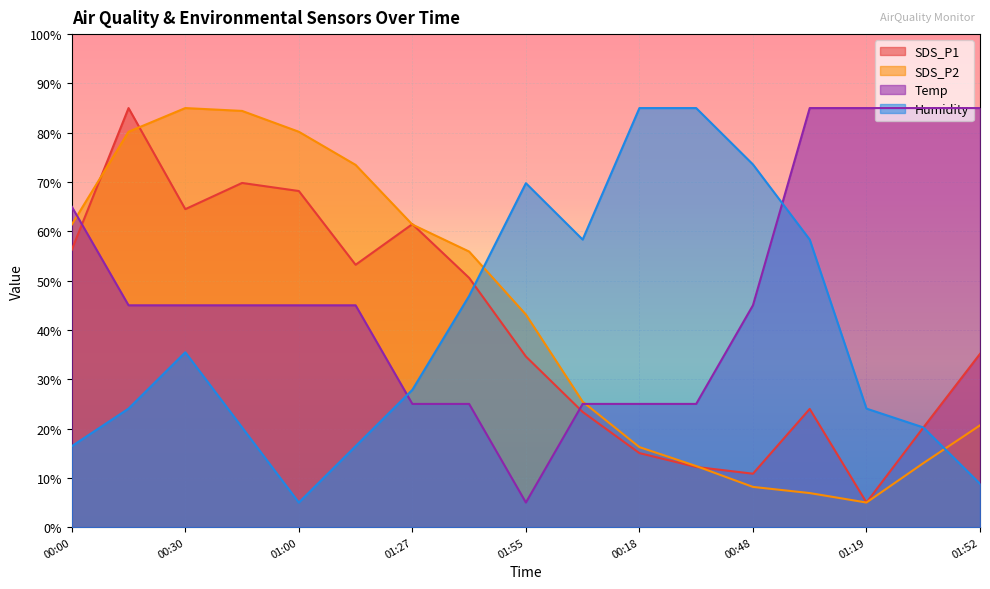

After their last crossing, which series has the higher values: SDS_P1 or Temp?

Temp